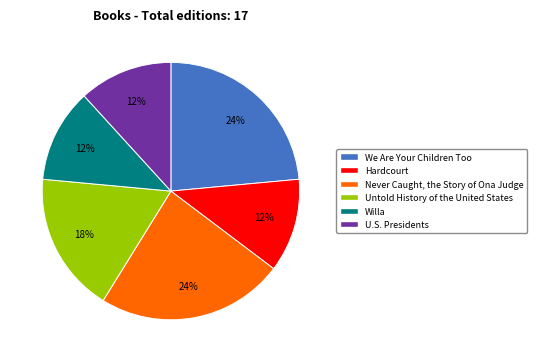

Approximately how many times larger is the value at Willa compared to U.S. Presidents?

1.0